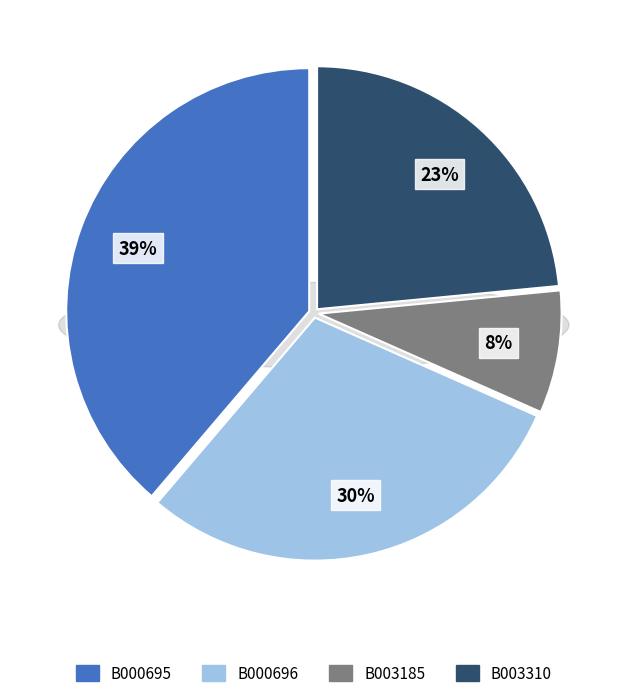

Is it true that B000696 is 42% of the pie?

False